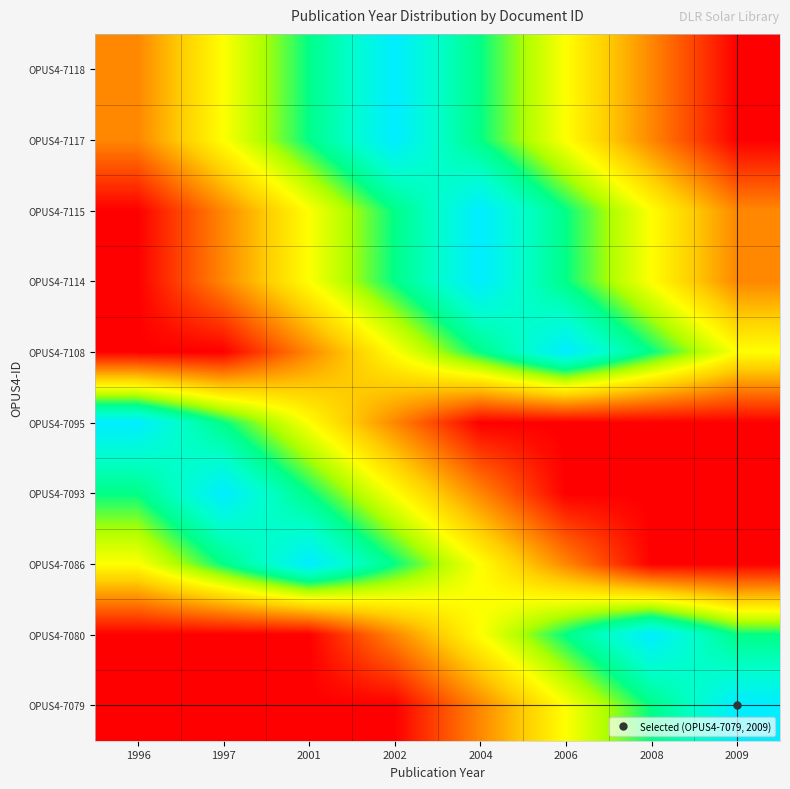

How many series are shown in this chart?

10